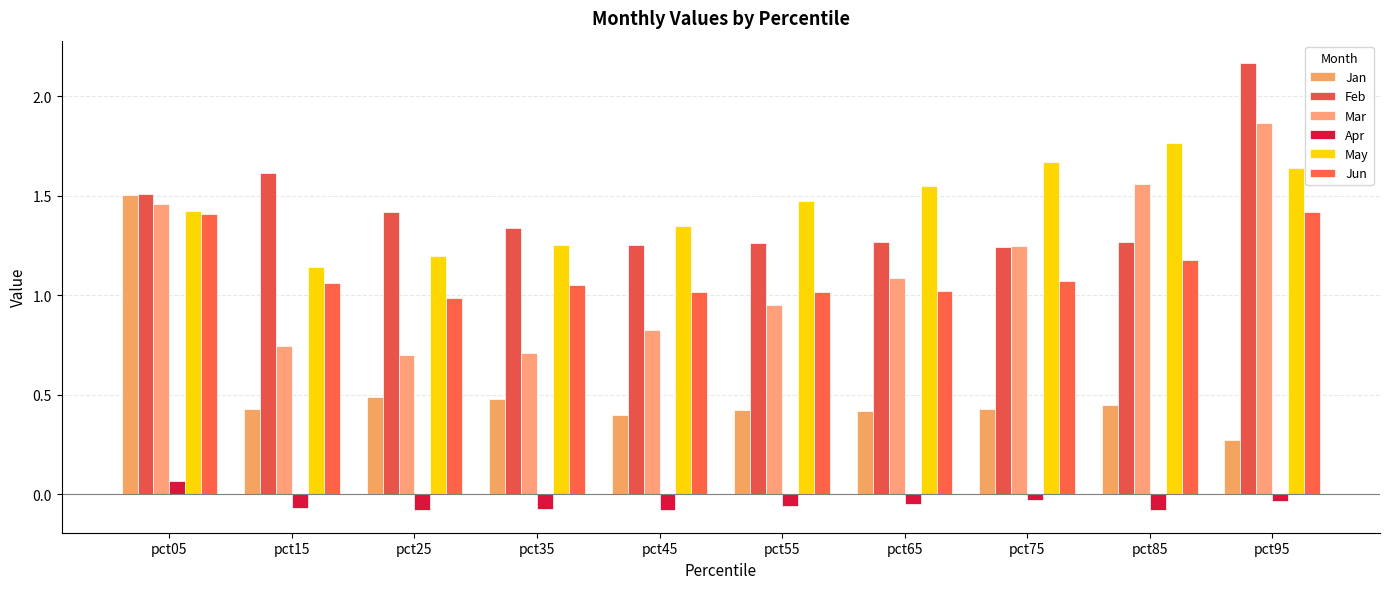

Are the bars horizontal?

No